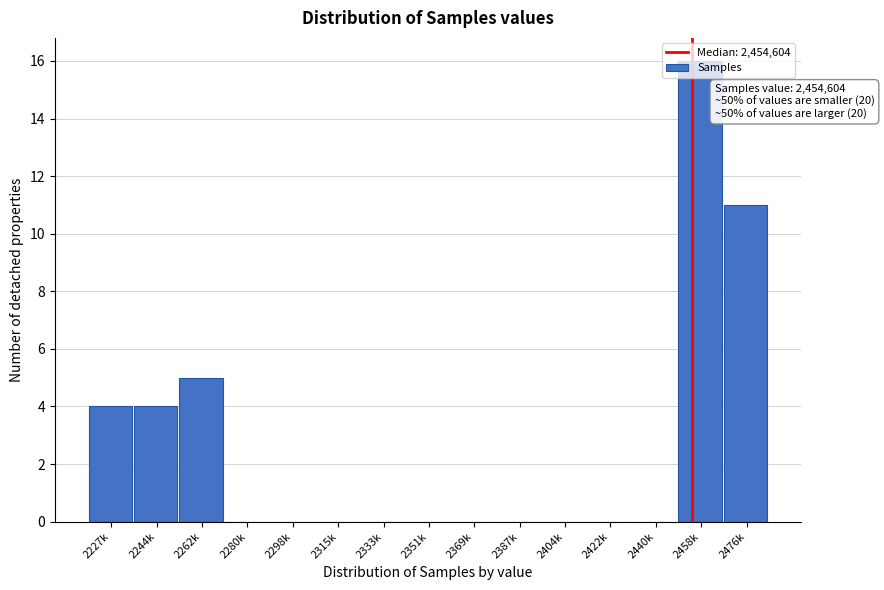

What is the sum of all values?

40